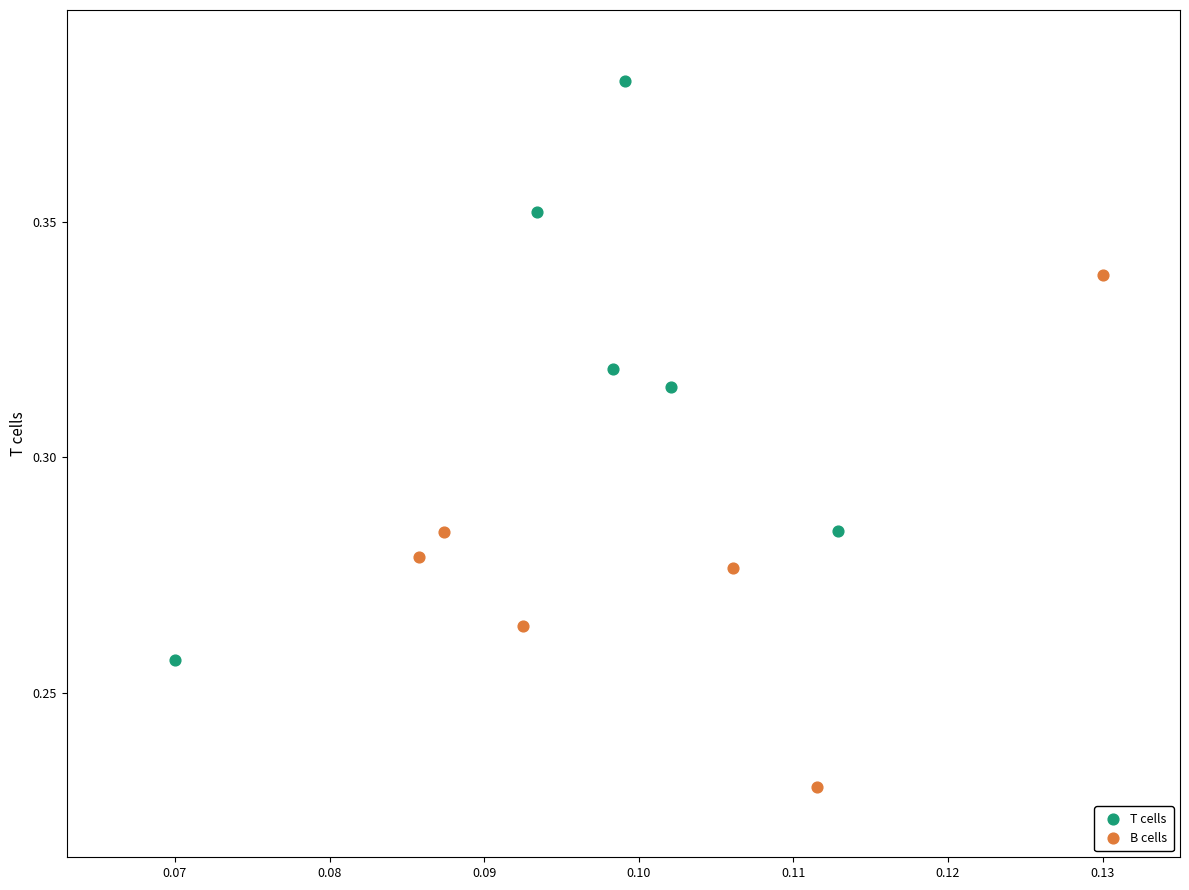

Which series reaches the minimum Y coordinate?

B cells